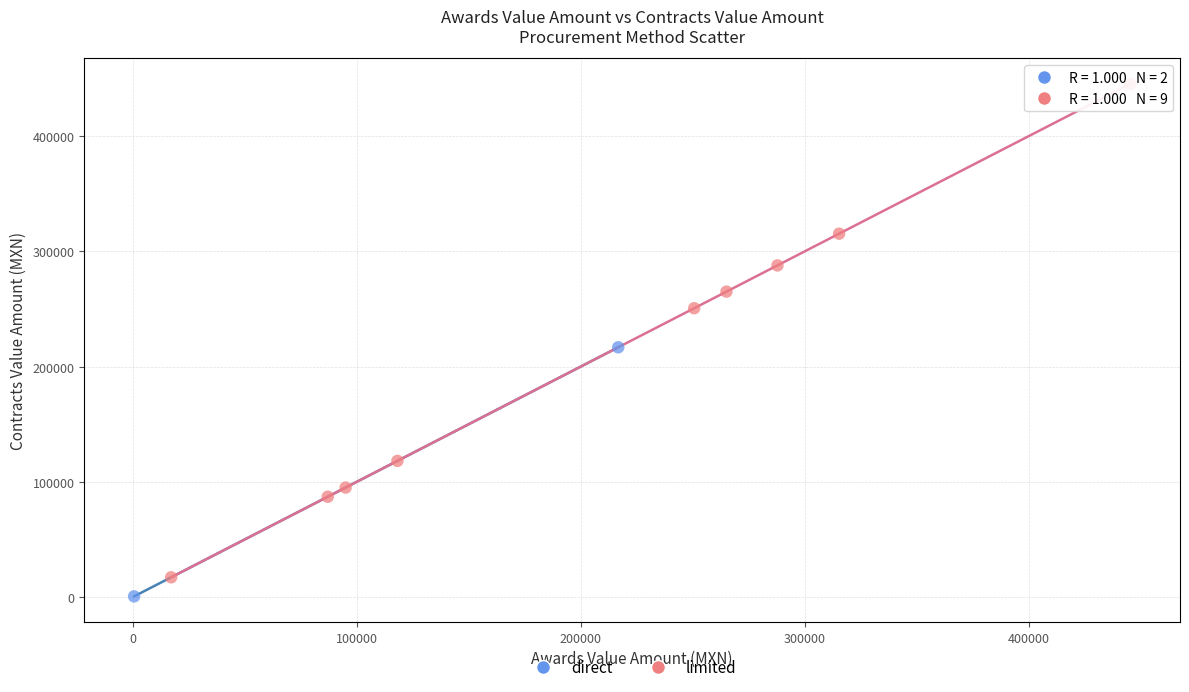

What are all the series names shown in the legend?

direct, limited